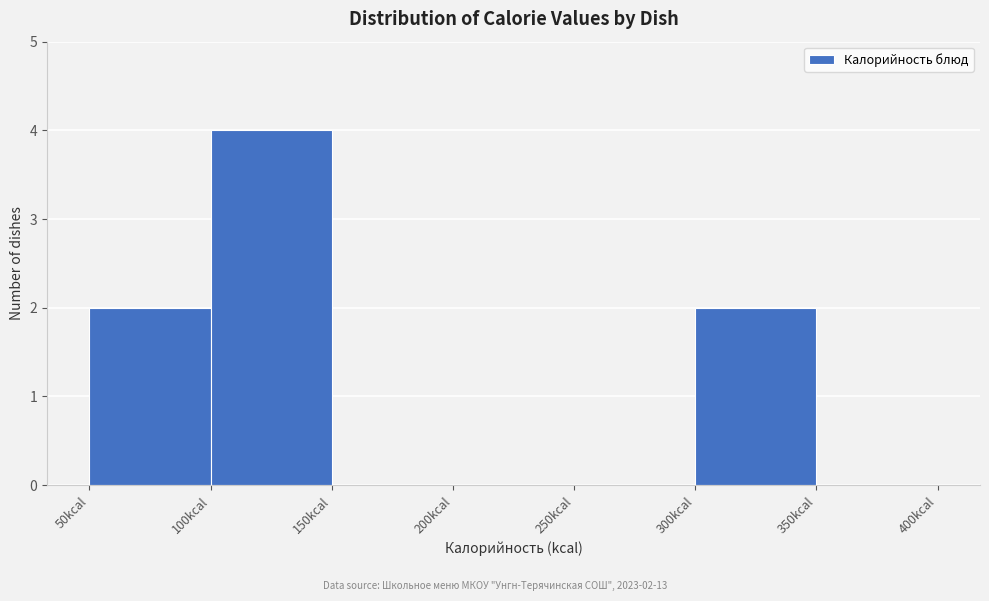

Over which range of the x-axis is the bar tallest?

100 to 150